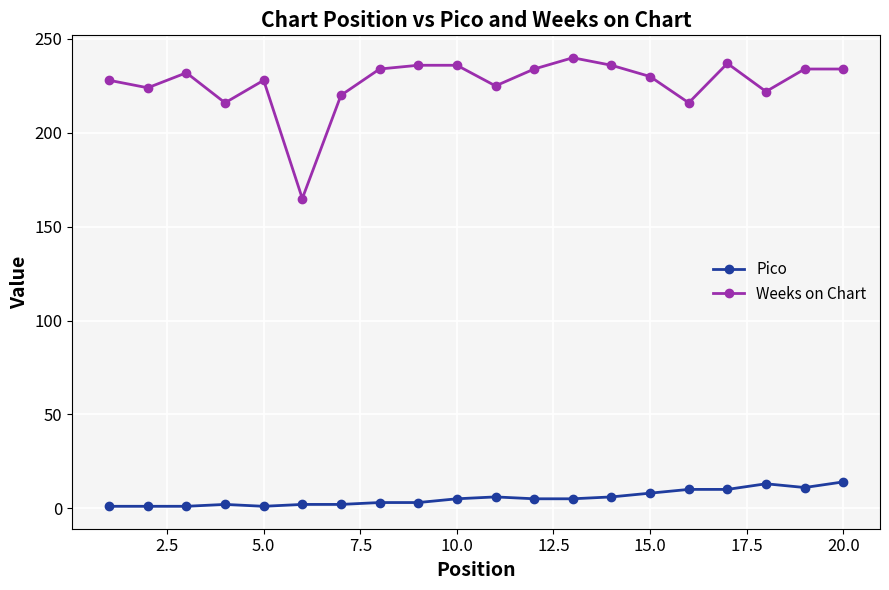

True or false: Weeks on Chart and Pico cross at least once.

False